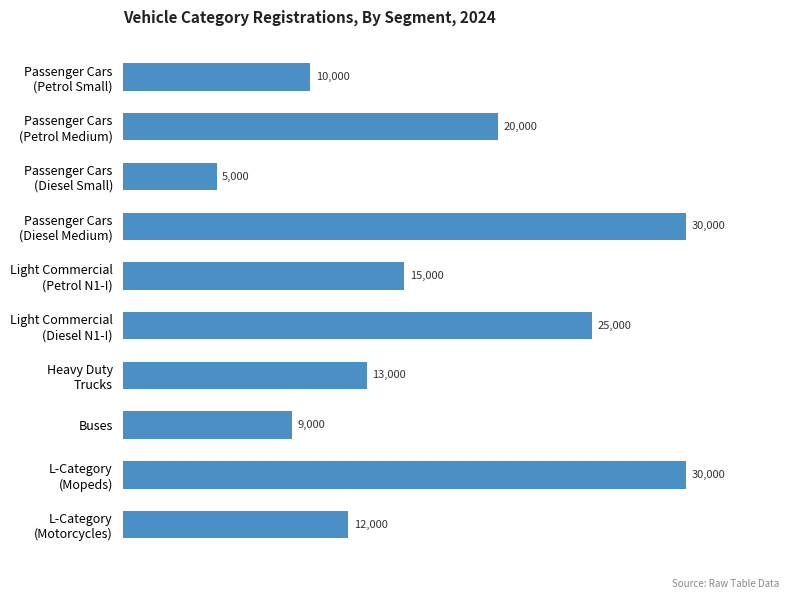

Count the number of data series in this chart.

1